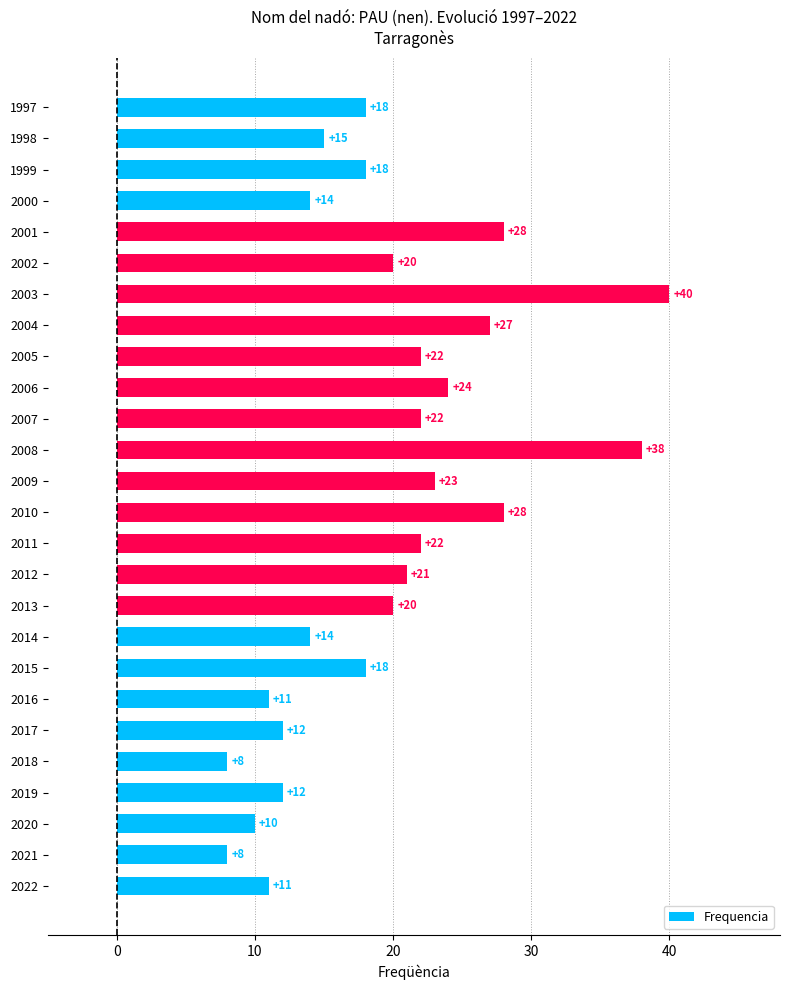

What is the change in value from 2006 to 1997?

-6